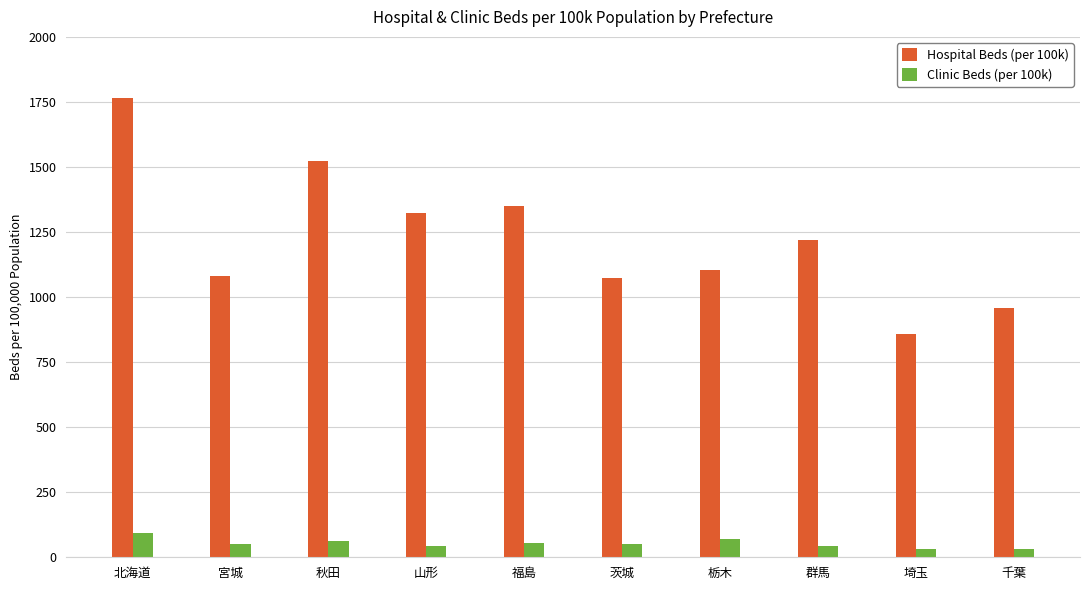

What is the label of the 9th bar from the left?

埼玉